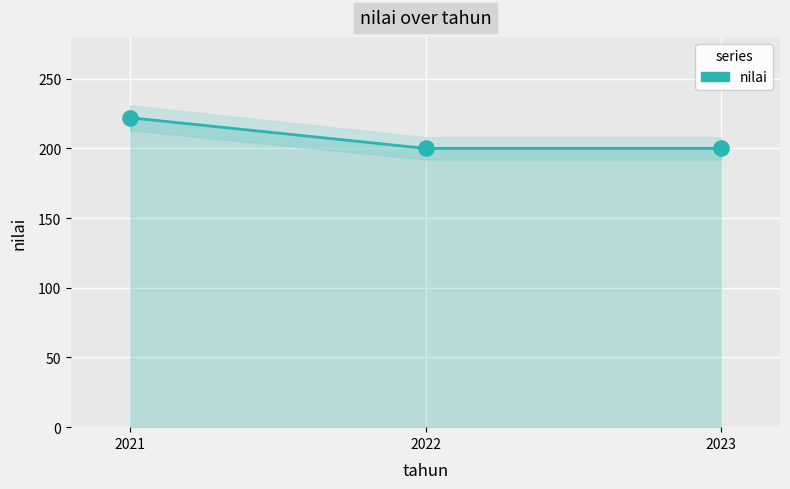

What is the ratio of the value at 2022 to the value at 2021?

0.9